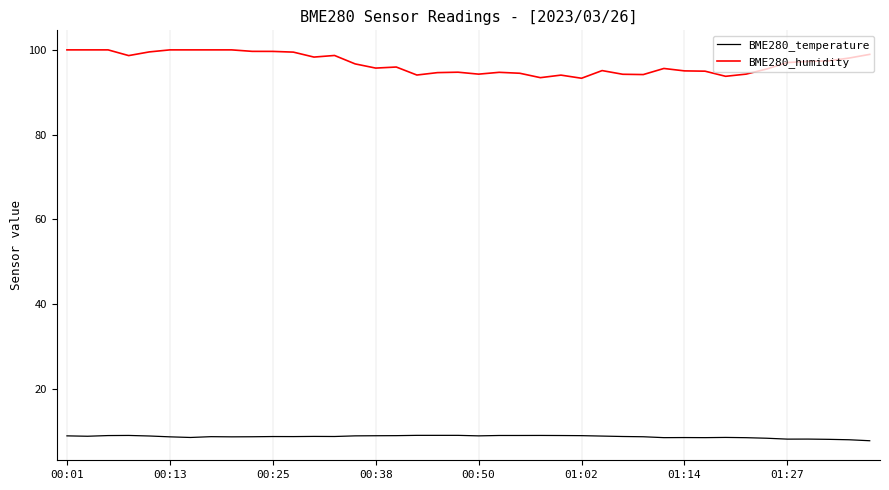

What is the maximum value shown in the chart?

100.0